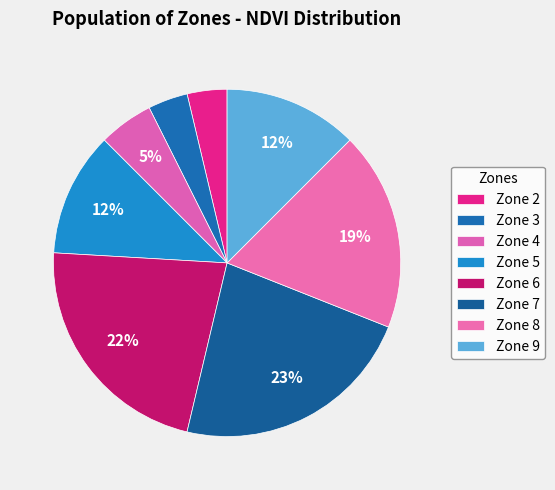

To the nearest percent, what is the combined percentage of Zone 7 and Zone 4?

28%